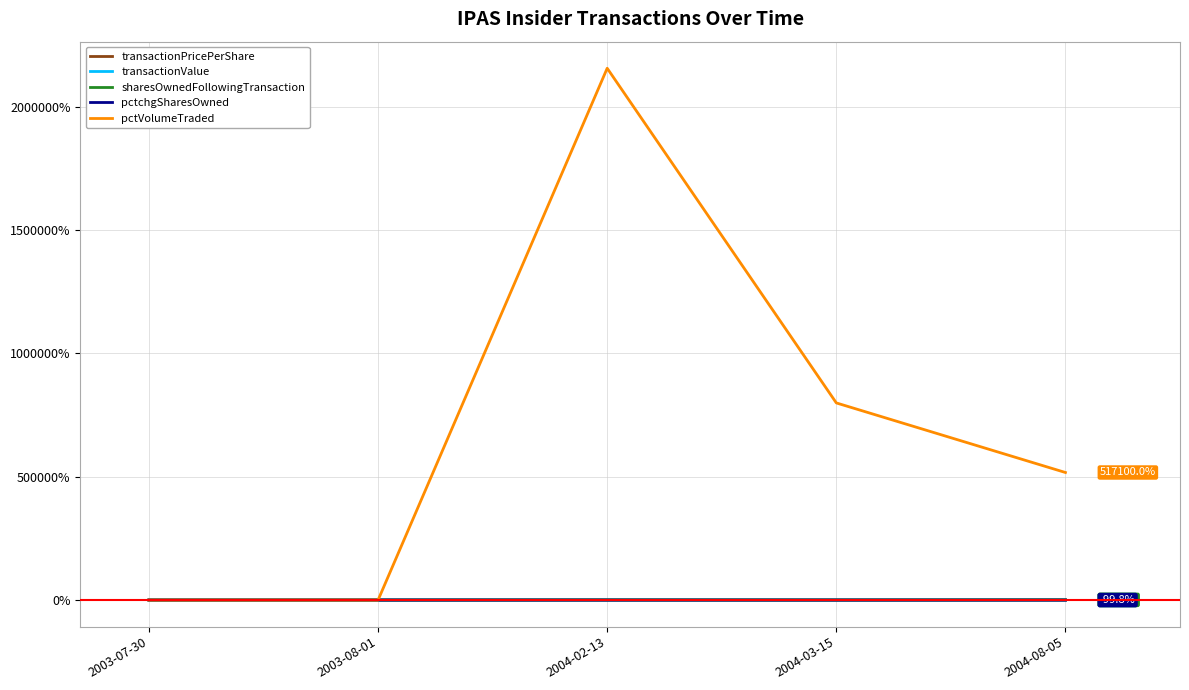

At which label is pctVolumeTraded closest to 1078050?

2004-03-15